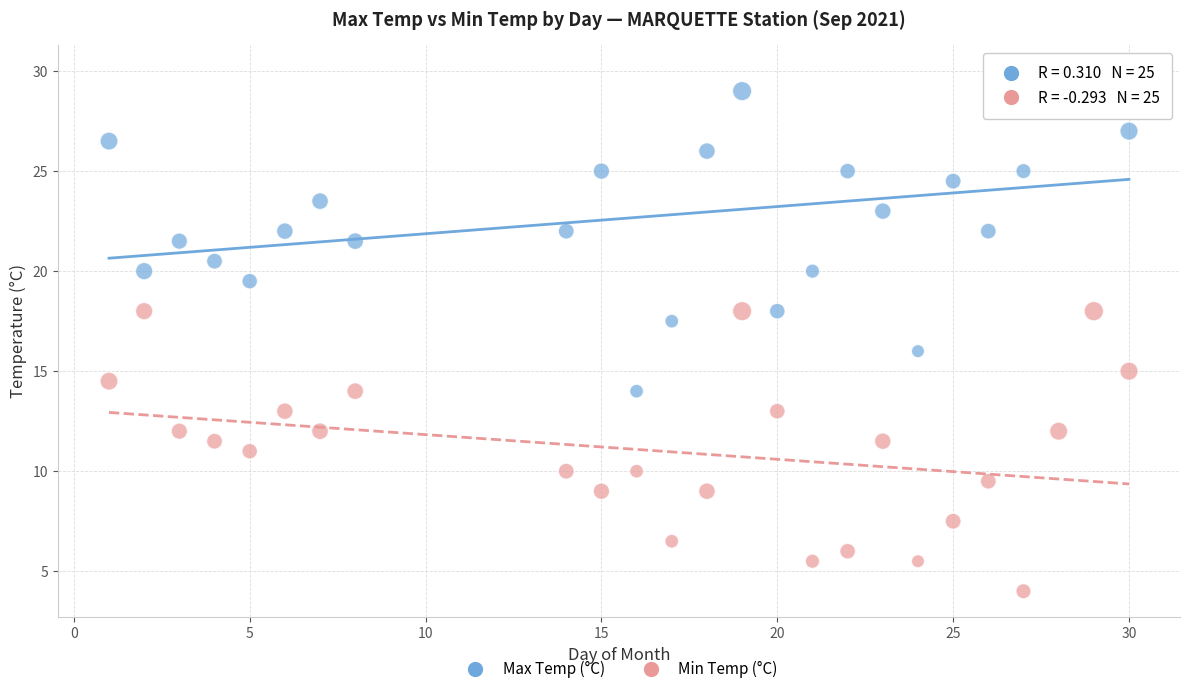

Across all data points, what is the range of X values (max minus min)?

29.0